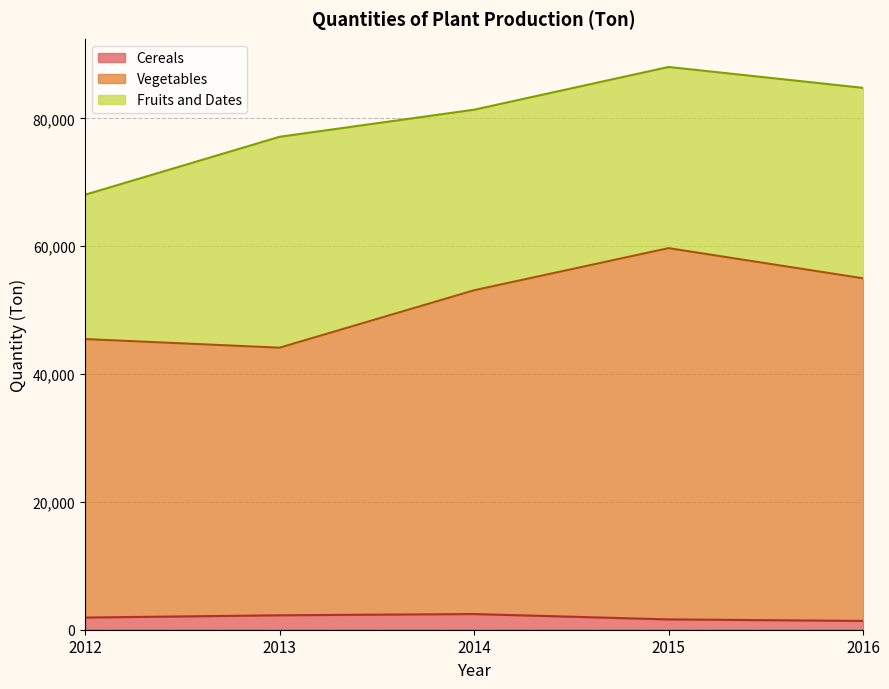

Is it true that Cereals equals 1904.0 at 2012?

True